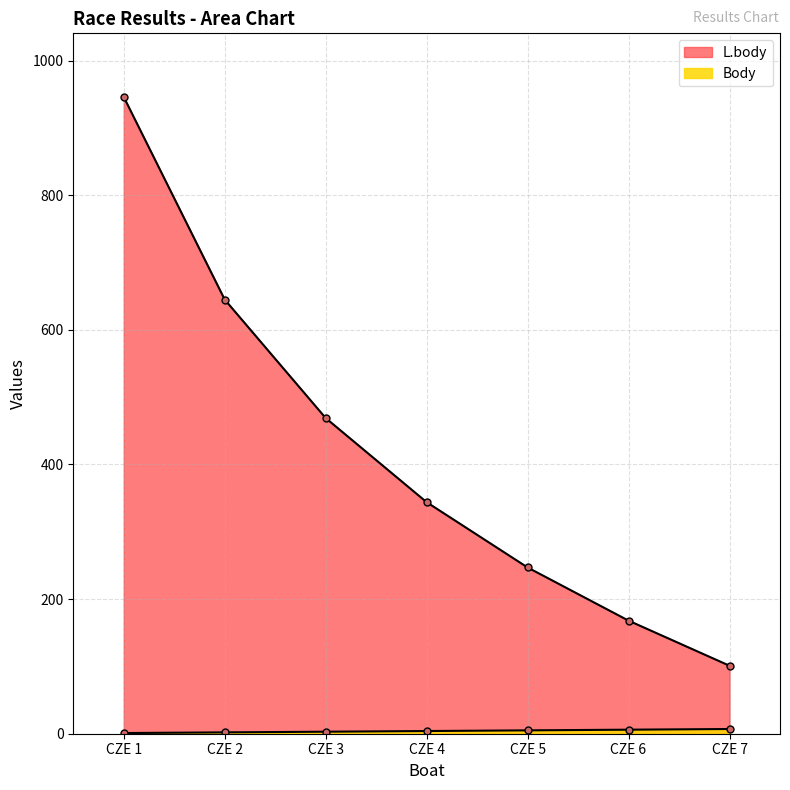

At CZE 2, list the series in order from smallest to largest.

Body, L.body